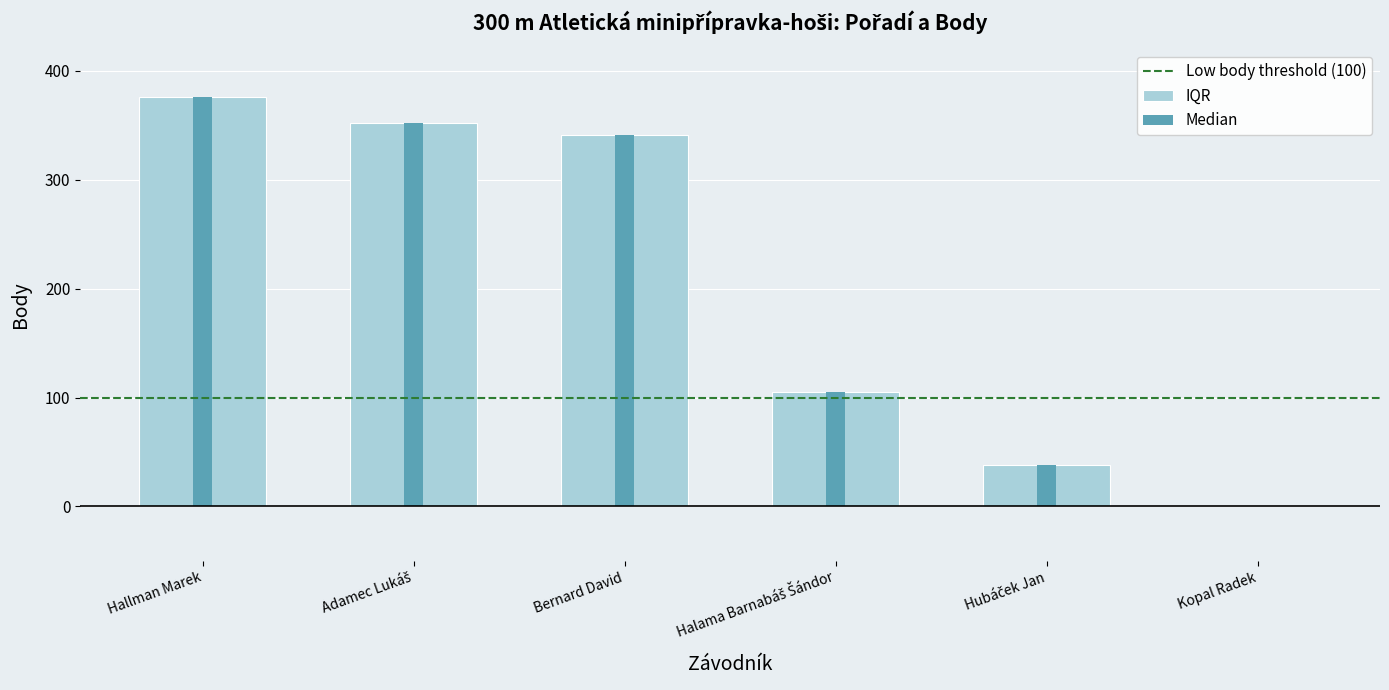

The chart shows a value of 341 at Bernard David. True or false?

True